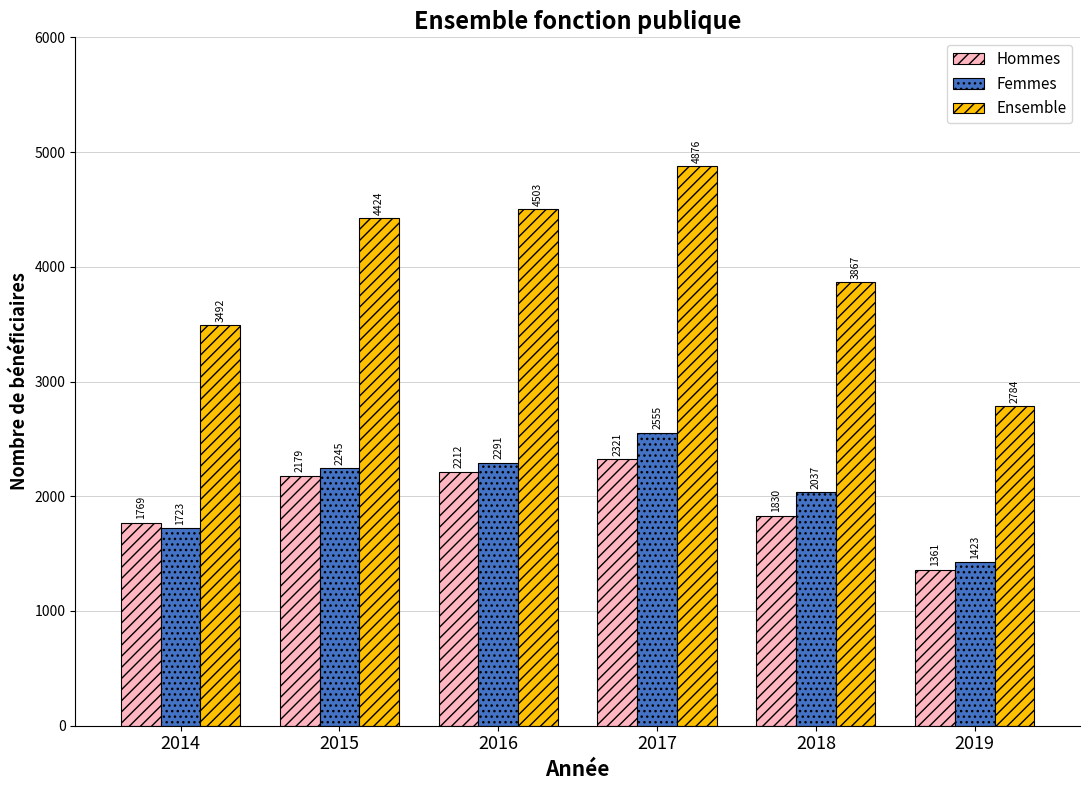

At how many categories does at least one series exceed 4805?

1